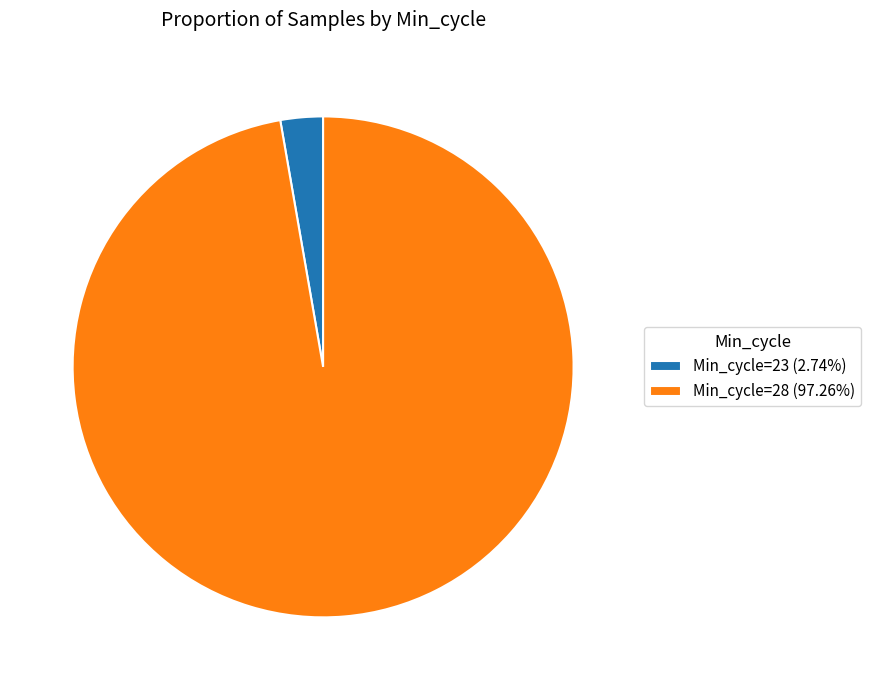

Is there any slice that represents more than half of the pie?

Yes